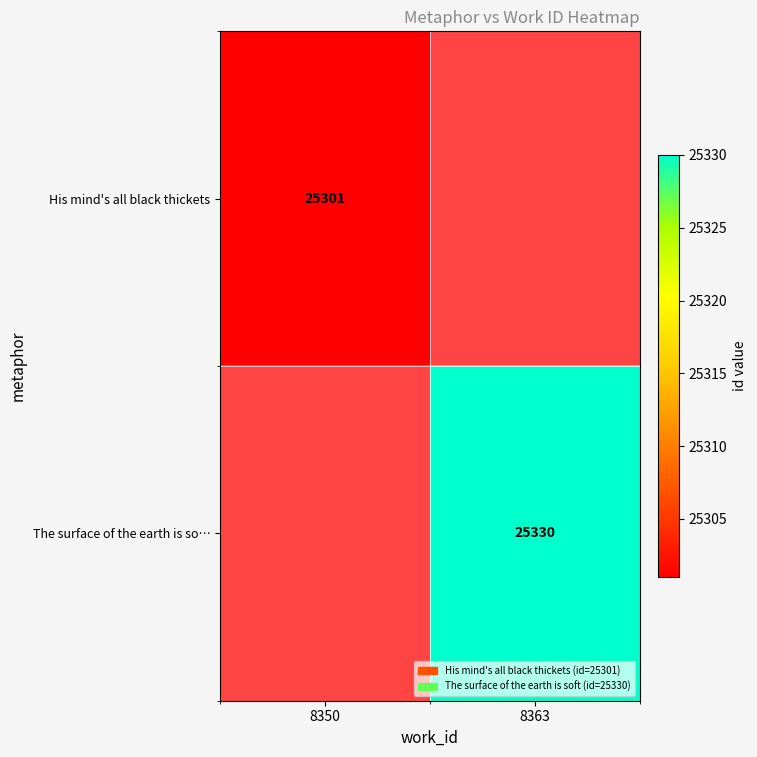

Is the value of The surface of the earth is so… at 8363 greater than the value of His mind's all black thickets at 8350?

Yes